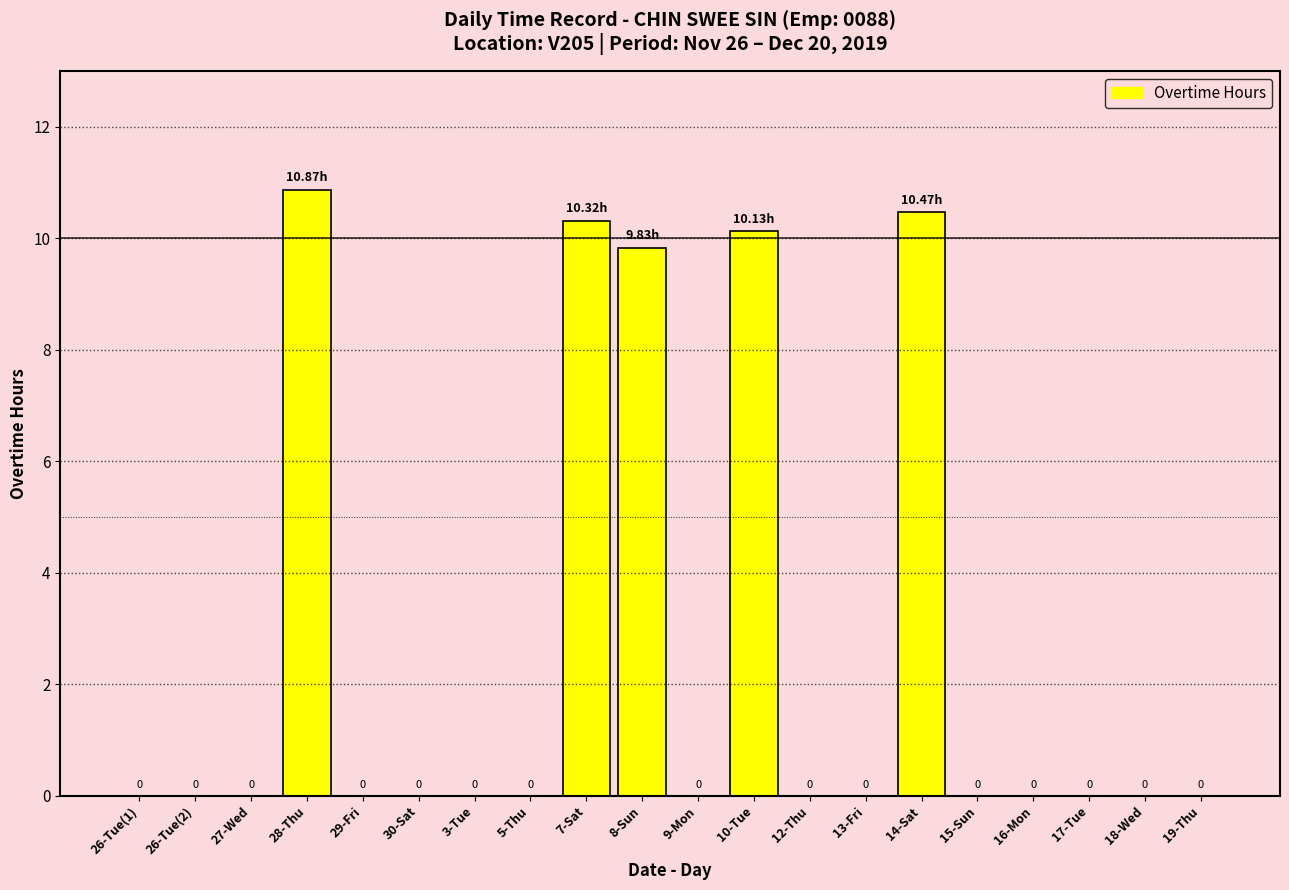

Between 10-Tue and 3-Tue, which is larger?

10-Tue